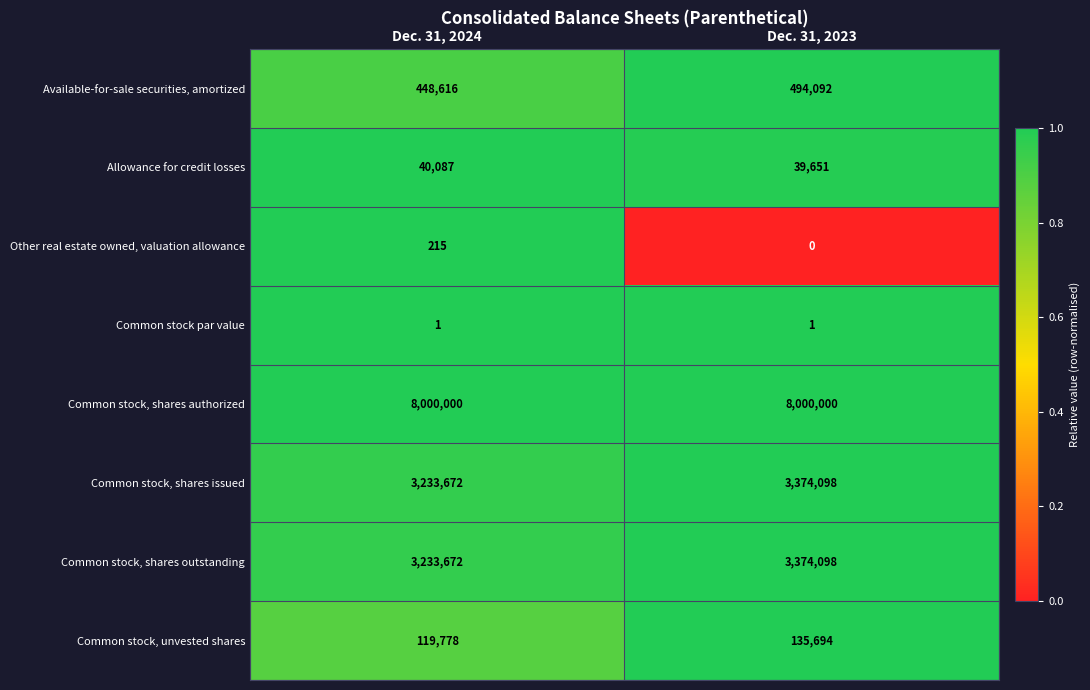

What is the highest value of the Other real estate owned, valuation allowance series?

215